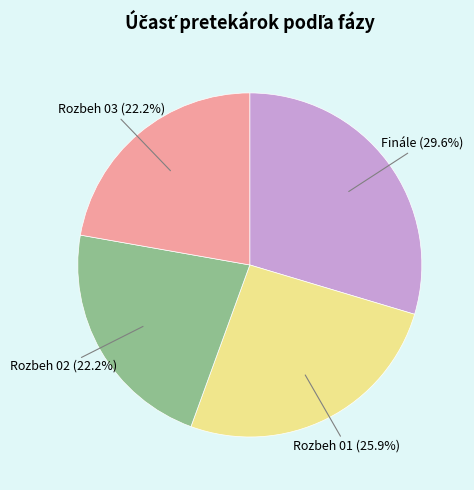

Is there a majority slice in this chart?

No